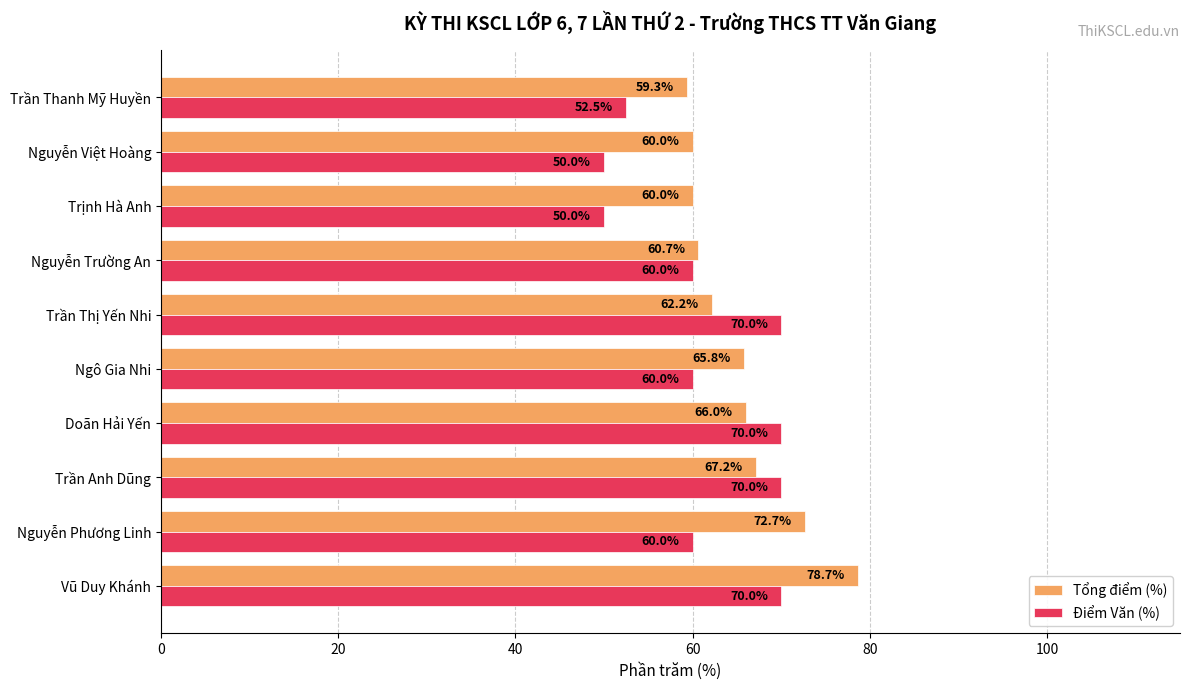

True or false: Tổng điểm (%) has a value of 65.8 at Ngô Gia Nhi.

True